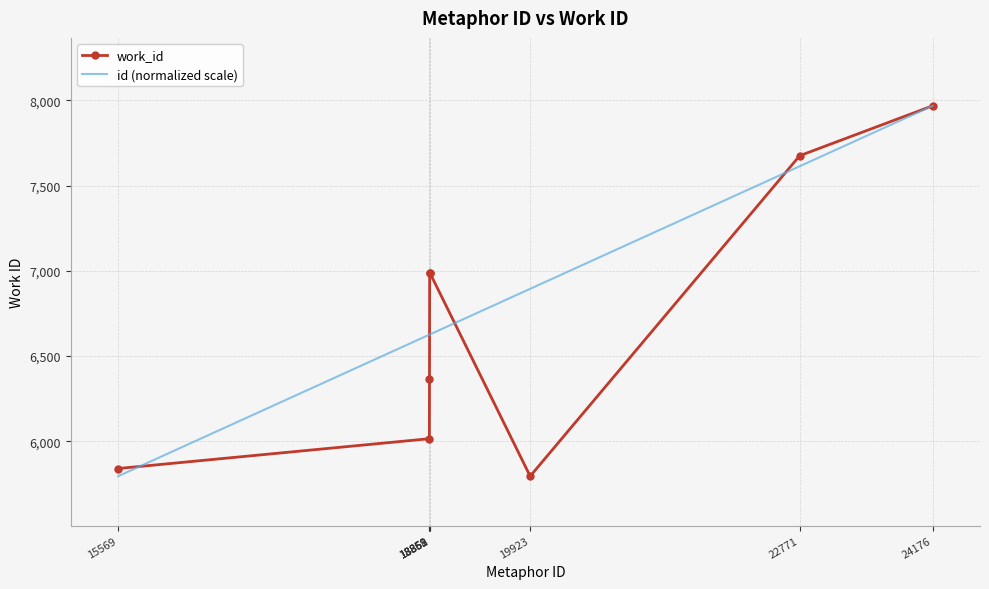

What is the difference between the highest and lowest values at 15569?

45.0